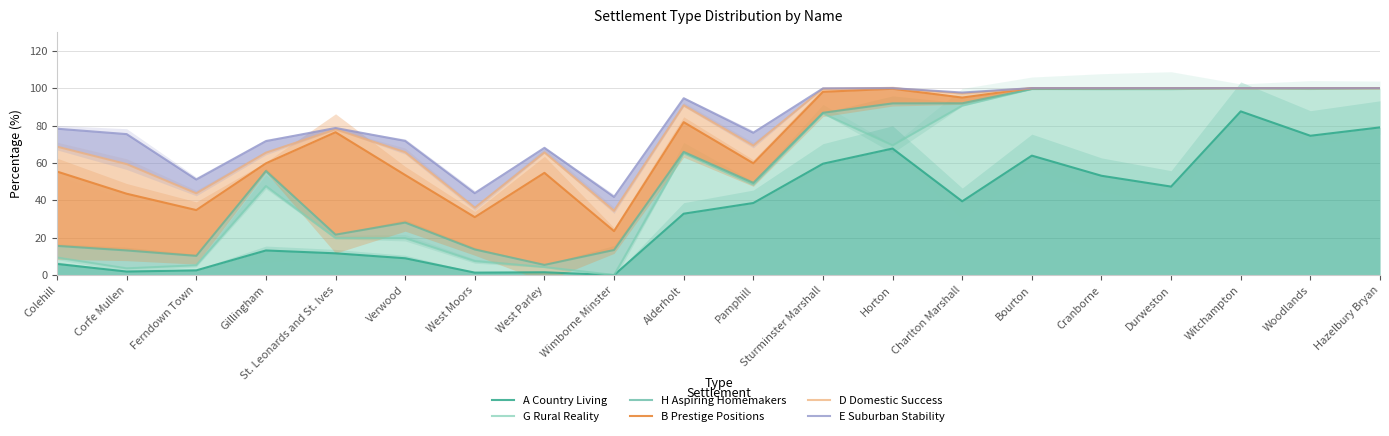

Is it true that A Country Living equals 0.5 at West Parley?

False